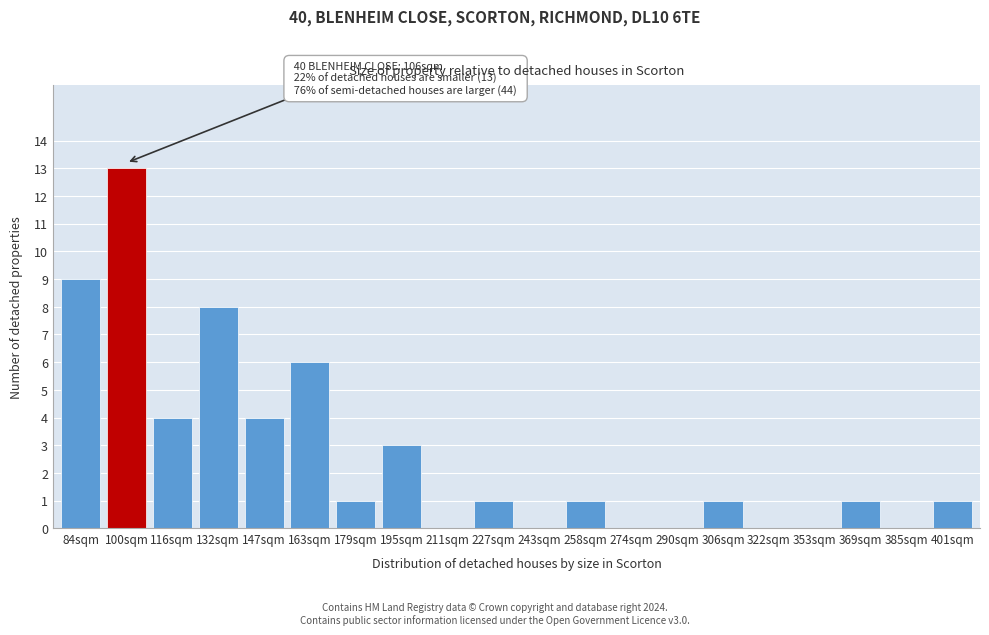

Reading left to right, what are all the values shown in this chart?

84sqm=9	100sqm=13	116sqm=4	132sqm=8	147sqm=4	163sqm=6	179sqm=1	195sqm=3	211sqm=0	227sqm=1	243sqm=0	258sqm=1	274sqm=0	290sqm=0	306sqm=1	322sqm=0	353sqm=0	369sqm=1	385sqm=0	401sqm=1